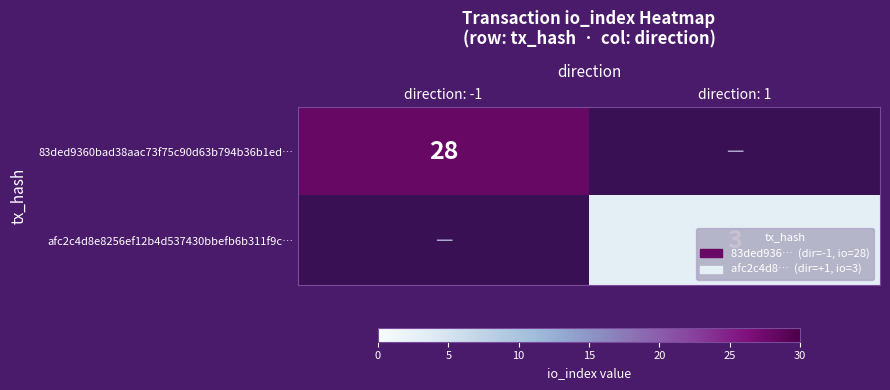

The 83ded9360bad38aac73f75c90d63b794b36b1ed… series shows 47 at direction: -1. True or false?

False